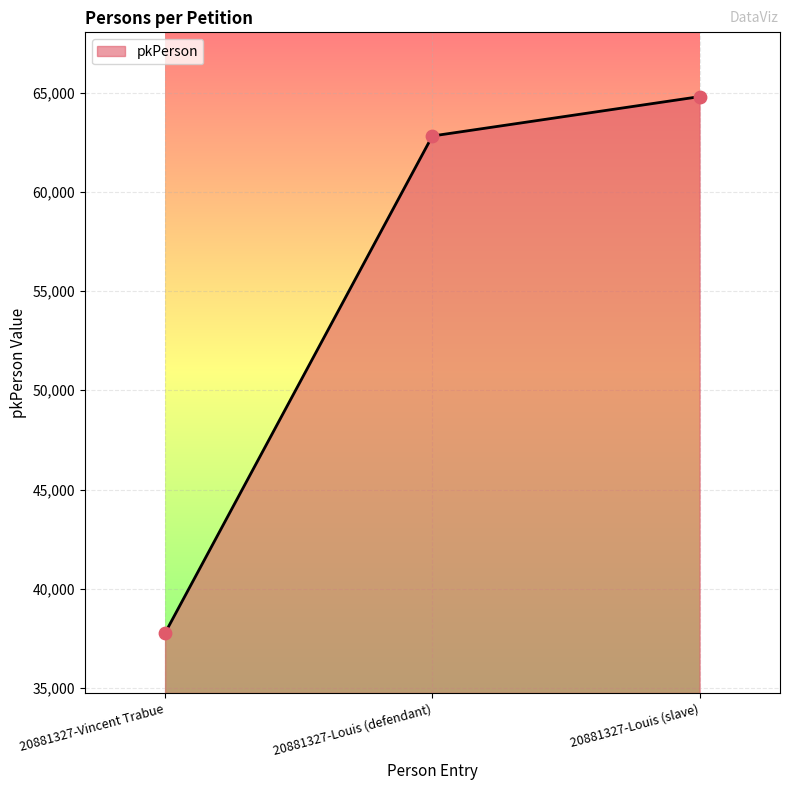

Between 20881327-Louis (slave) and 20881327-Vincent Trabue, which is larger?

20881327-Louis (slave)